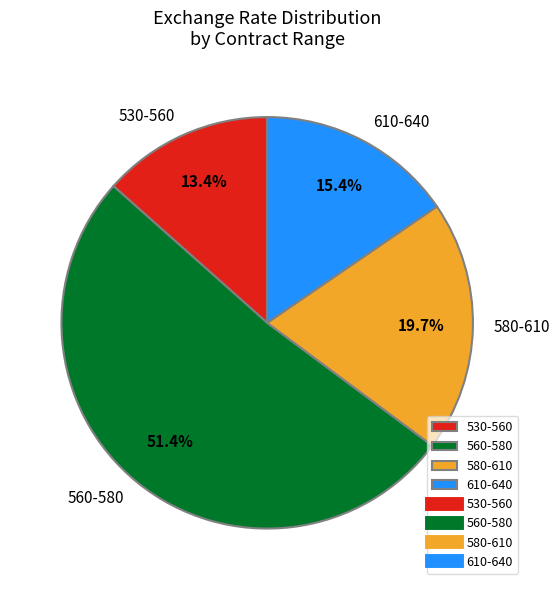

How many slices are in this pie chart?

4